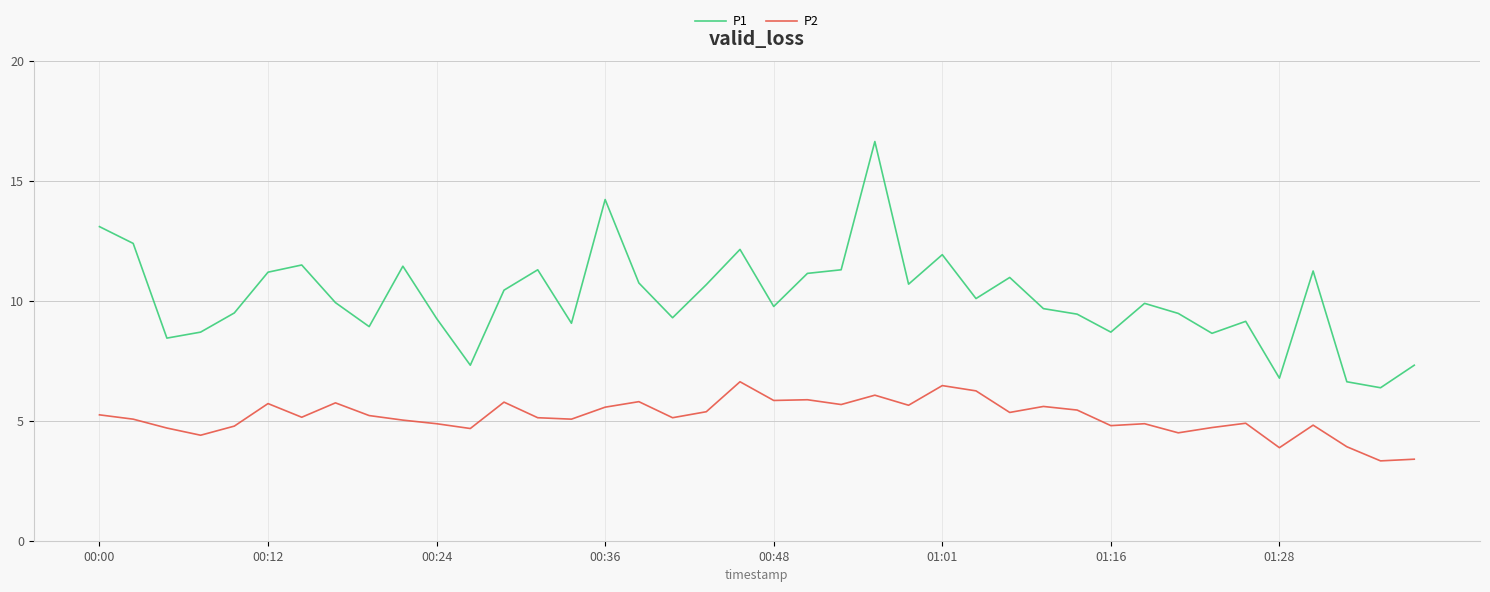

Which series has the largest range (max minus min)?

P1